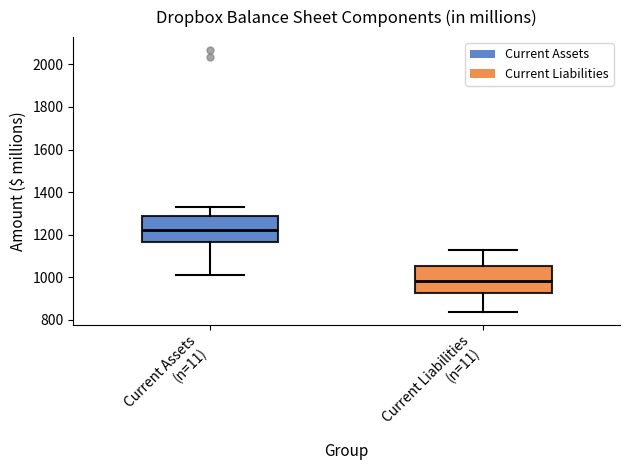

Where does the median line of the box for Current Assets (n=11) sit on the y-axis? The values are not printed on the chart, so give them approximately, as read against the axis.

1220